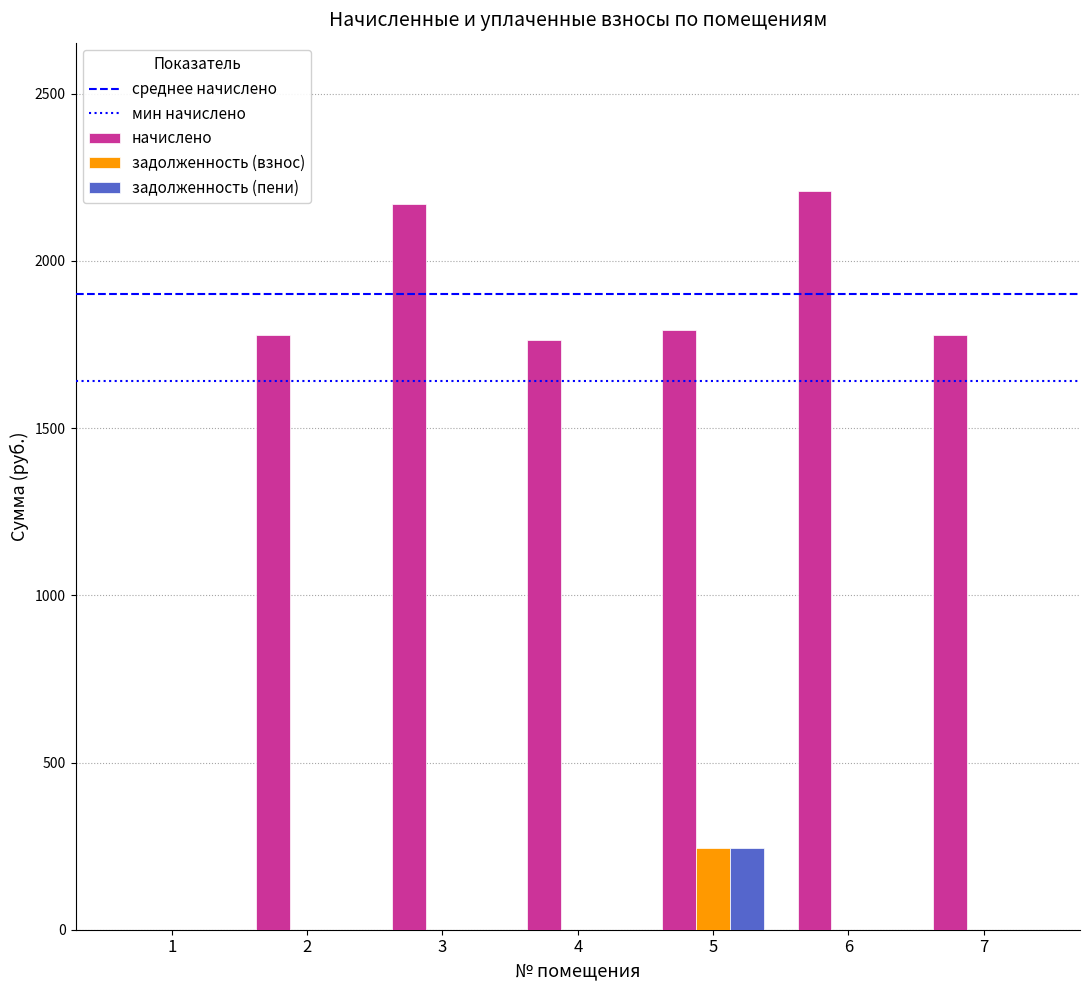

The задолженность (взнос) series shows 165.9 at 6. True or false?

False